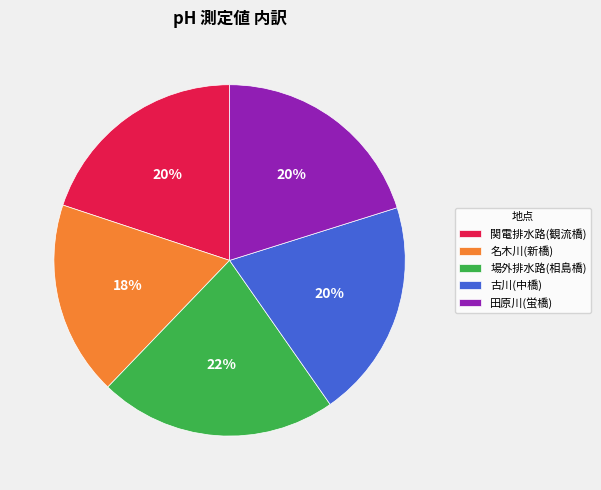

To the nearest percent, what is the difference between the largest and smallest slice percentages?

4%